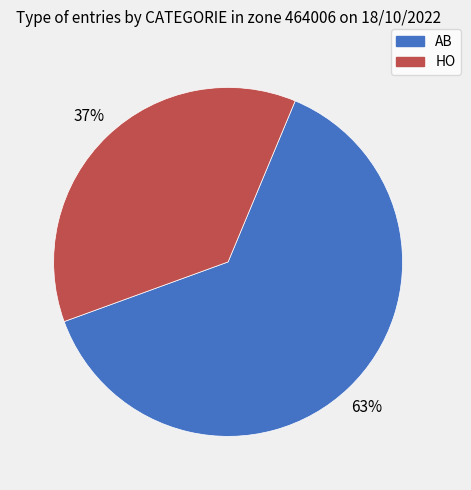

Between HO and AB, which is larger?

AB